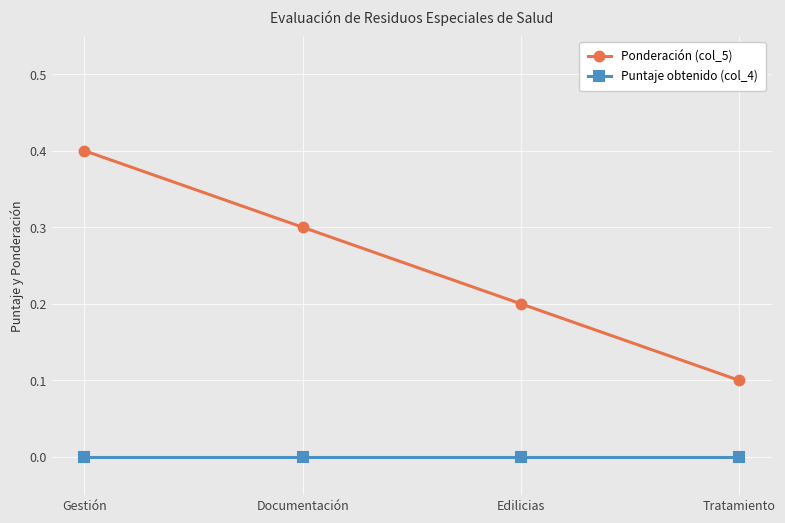

Read the Ponderación (col_5) value at Edilicias.

0.2